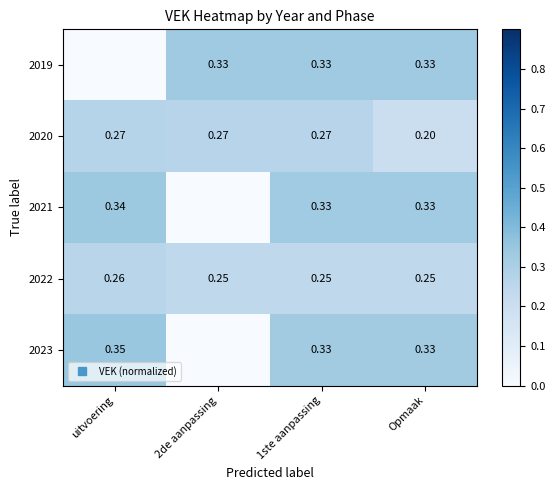

What is the difference between the second highest and minimum values in the 2019 series?

0.3